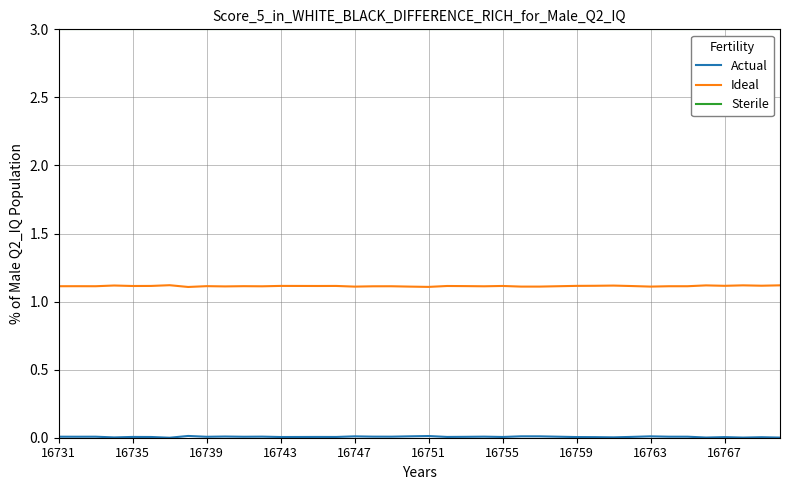

True or false: Sterile and Ideal cross at least once.

False